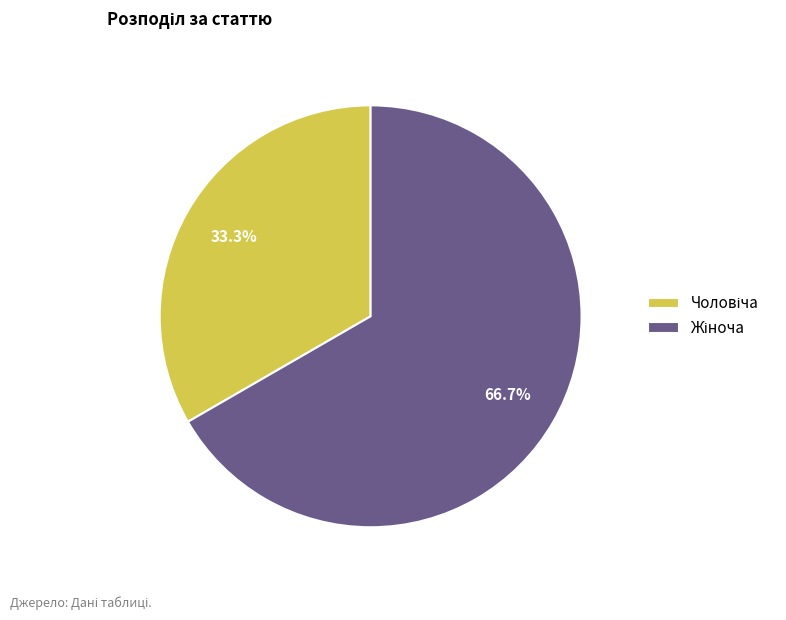

Is there a majority slice in this chart?

Yes